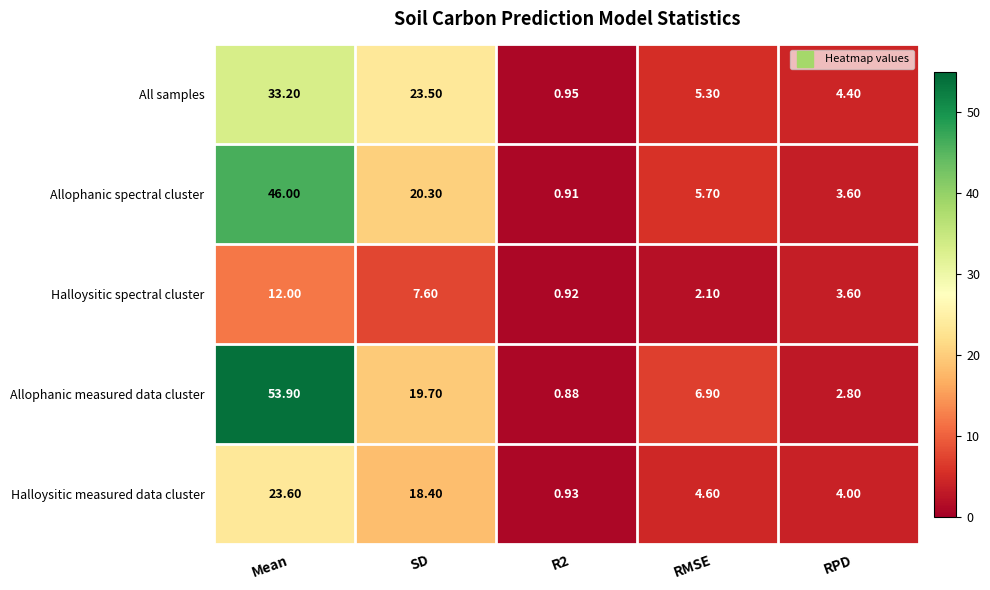

Between Mean and R2, which series saw the biggest shift?

Allophanic measured data cluster